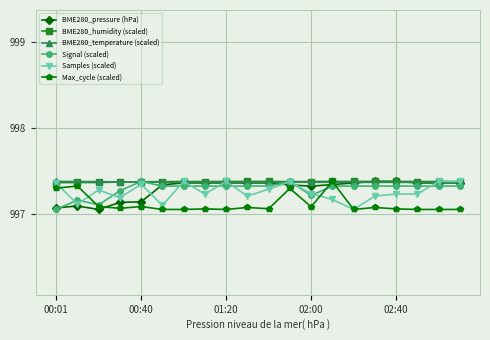

How many Signal (scaled) values are between 997 and 998?

20